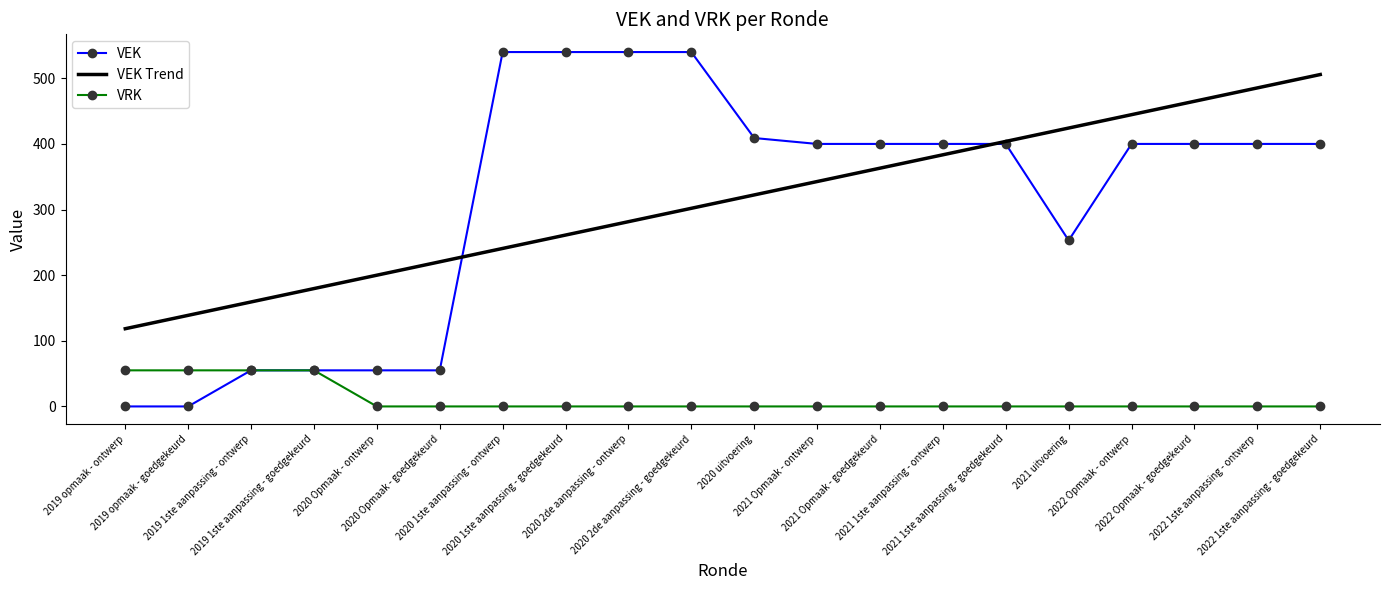

What is the difference between the highest and lowest values at 2020 1ste aanpassing - ontwerp?

540.0